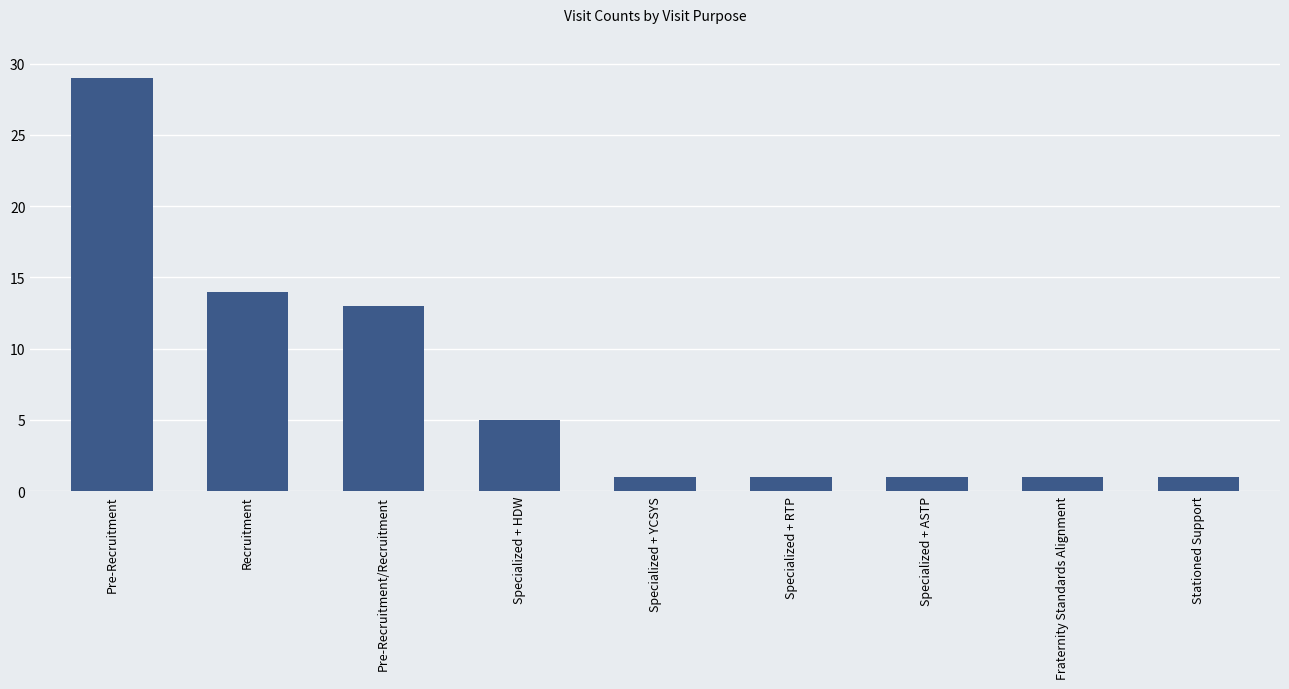

What is the greatest value displayed?

29